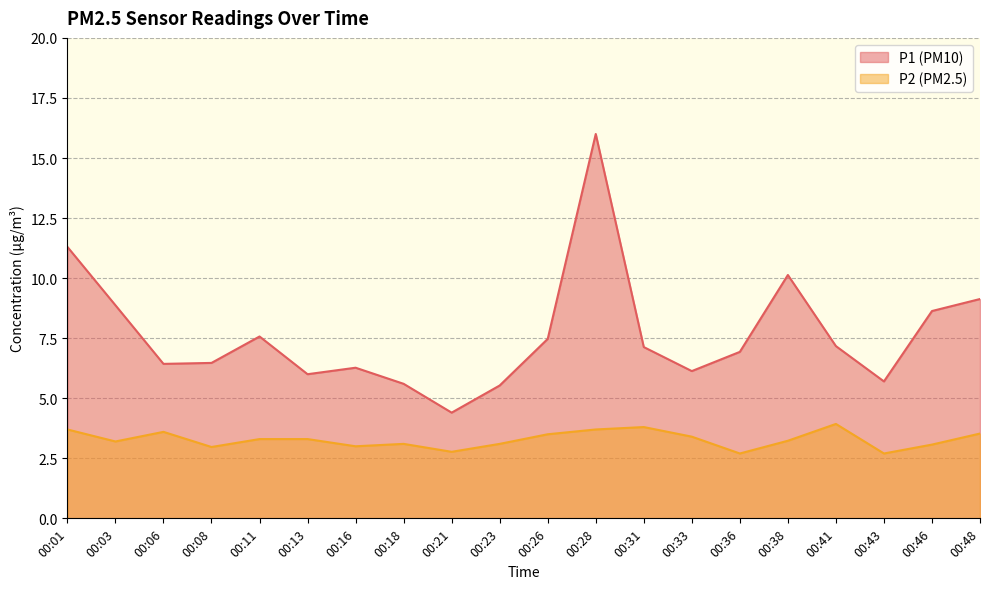

Does the chart have visible grid lines?

Yes